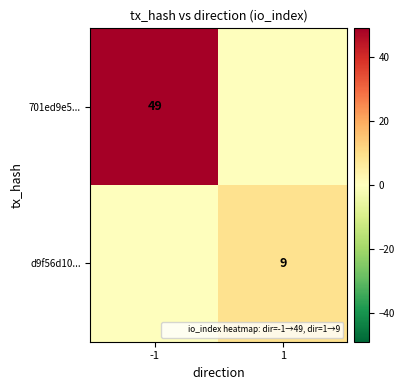

Is it true that 701ed9e5... equals 15 at -1?

False